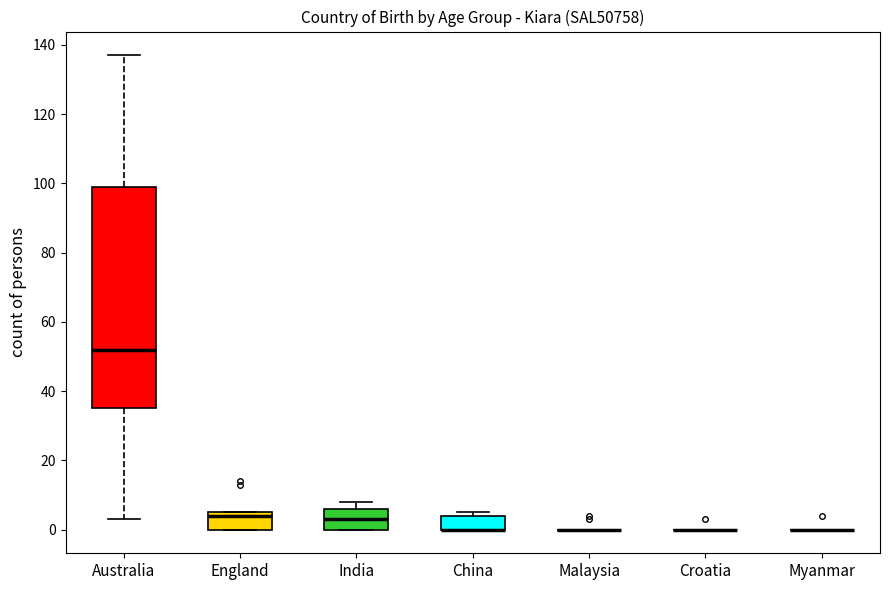

Reading left to right, transcribe this box plot: for each box, give where its median line is, the range the box spans, and where its two whiskers end, as read against the y-axis. The values are not printed on the chart, so give them approximately, as read against the axis.

Australia: median 52, box 36 to 100, whiskers 4 to 138
England: median 4, box 0 to 6, whiskers 0 to 6
India: median 4, box 0 to 6, whiskers 0 to 8
China: median 0 (drawn on the box's lower edge), box 0 to 4, whiskers 0 to 6
Malaysia: box collapsed to a line at 0, whiskers 0 to 0
Croatia: box collapsed to a line at 0, whiskers 0 to 0
Myanmar: box collapsed to a line at 0, whiskers 0 to 0